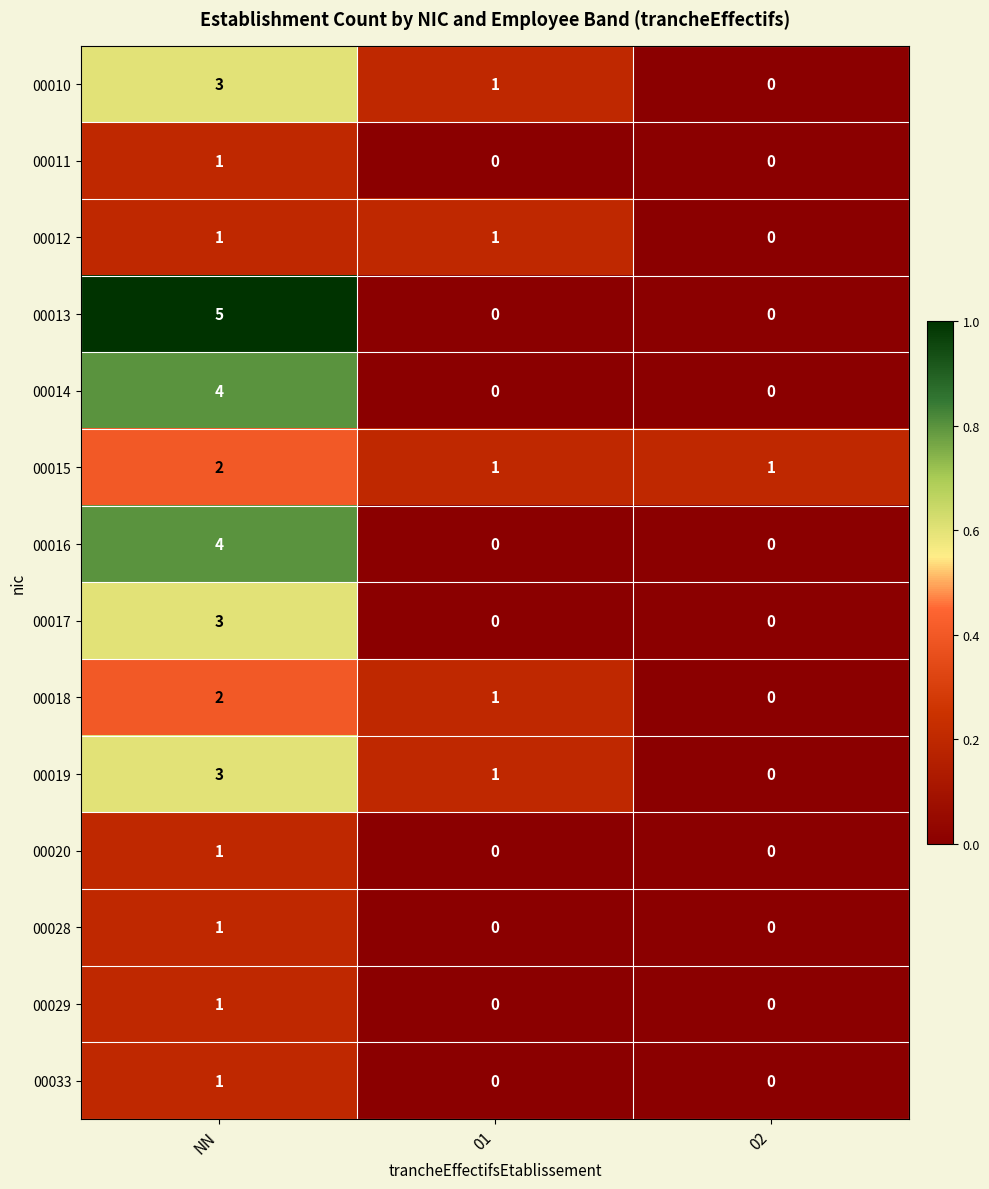

Which series has the largest total across all categories?

00013